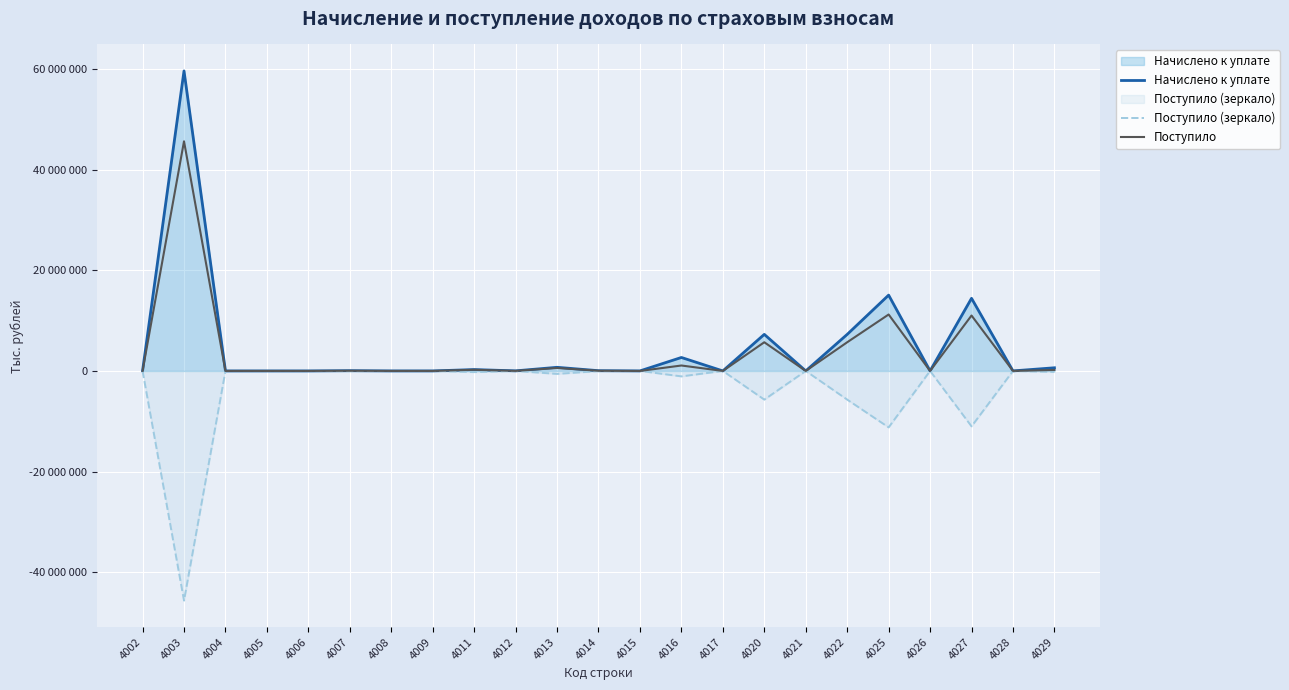

What is the difference between the second highest and second lowest values in the Начислено к уплате series?

15058345